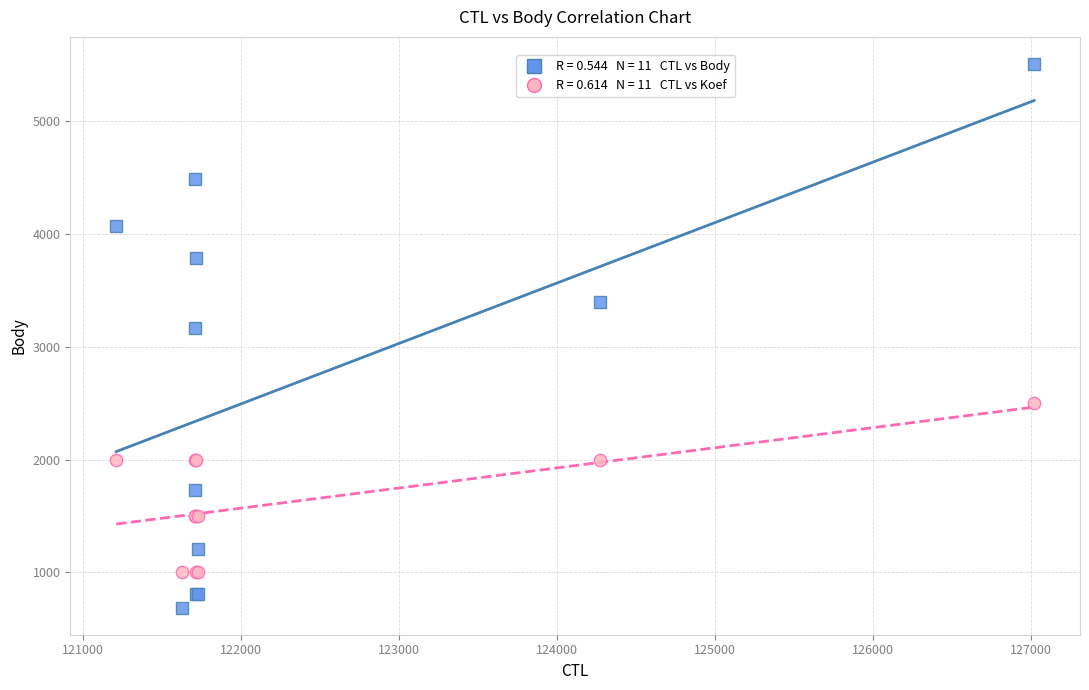

Across all series, what Y value is closest to 3096?

3166